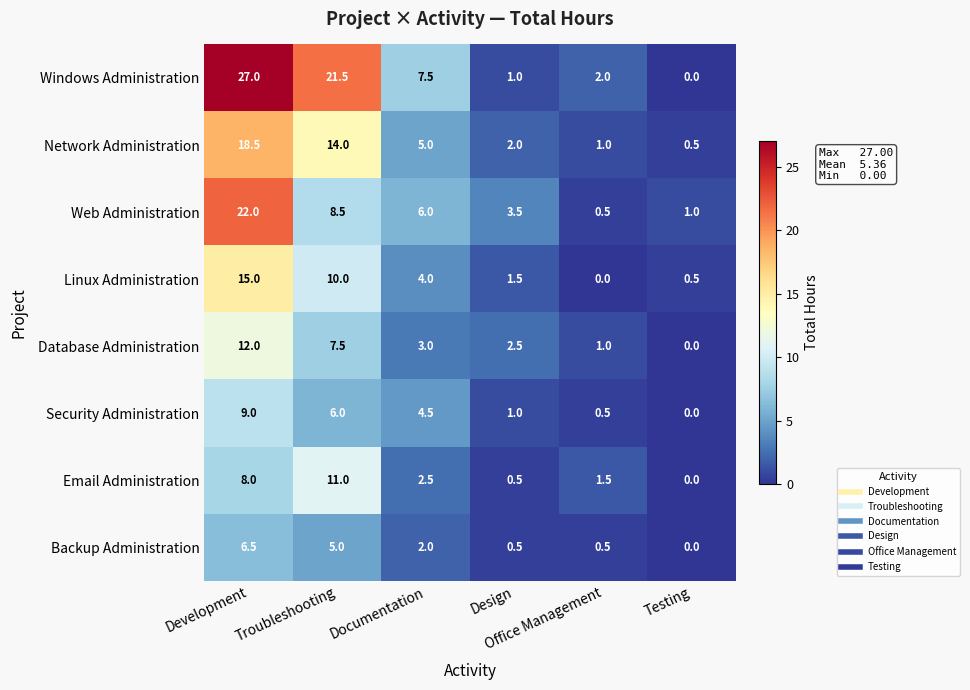

Which series has the widest spread of values?

Windows Administration